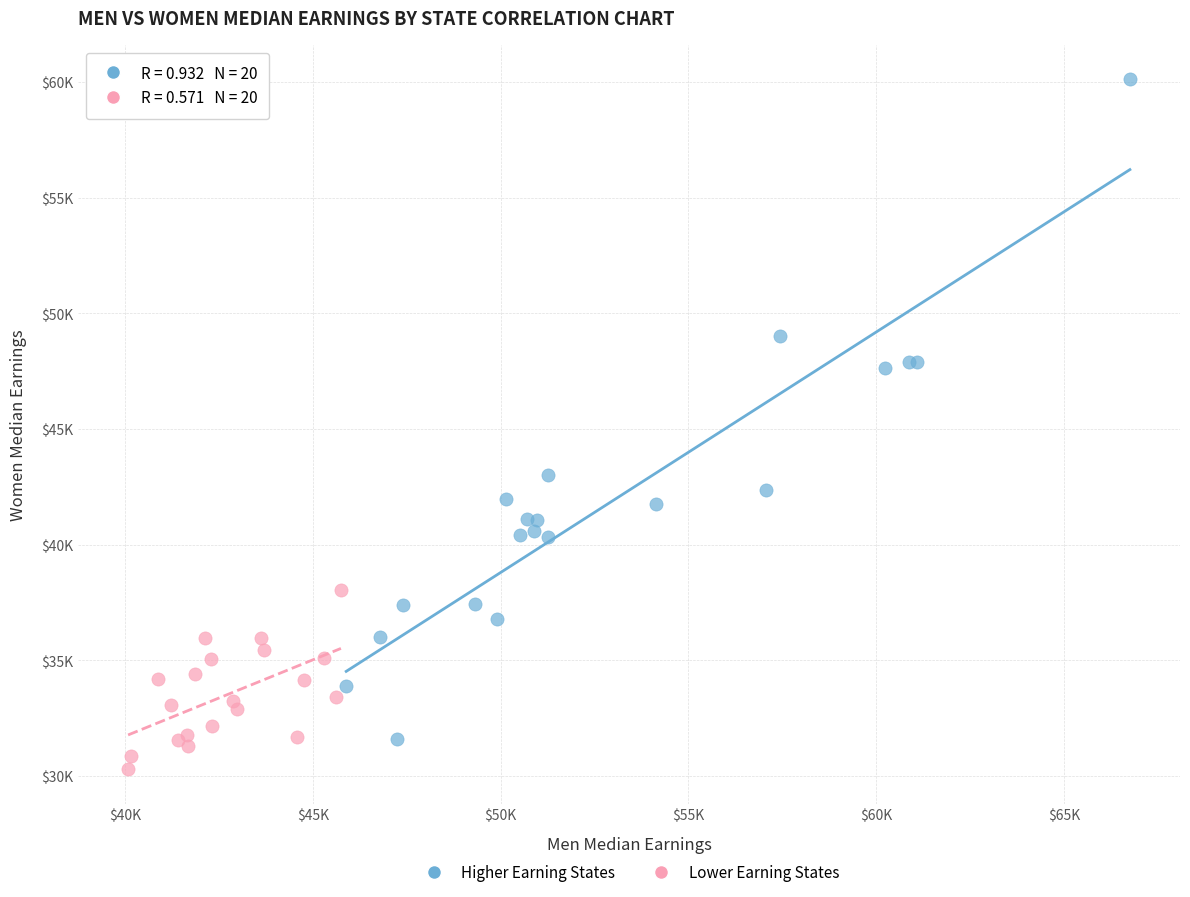

Which series has the largest Y range (max minus min)?

Higher Earning States